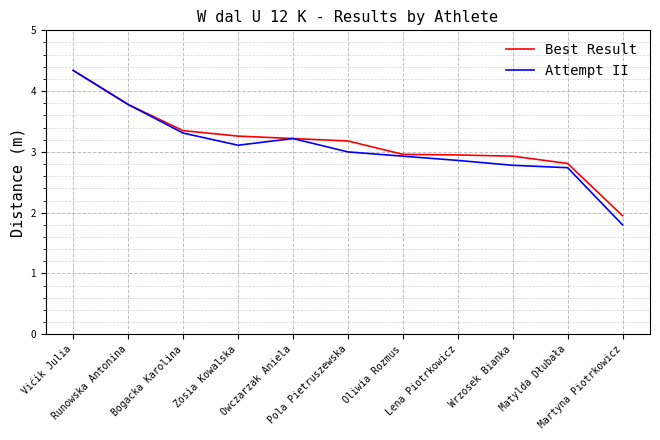

What is the minimum value shown in the chart?

1.8